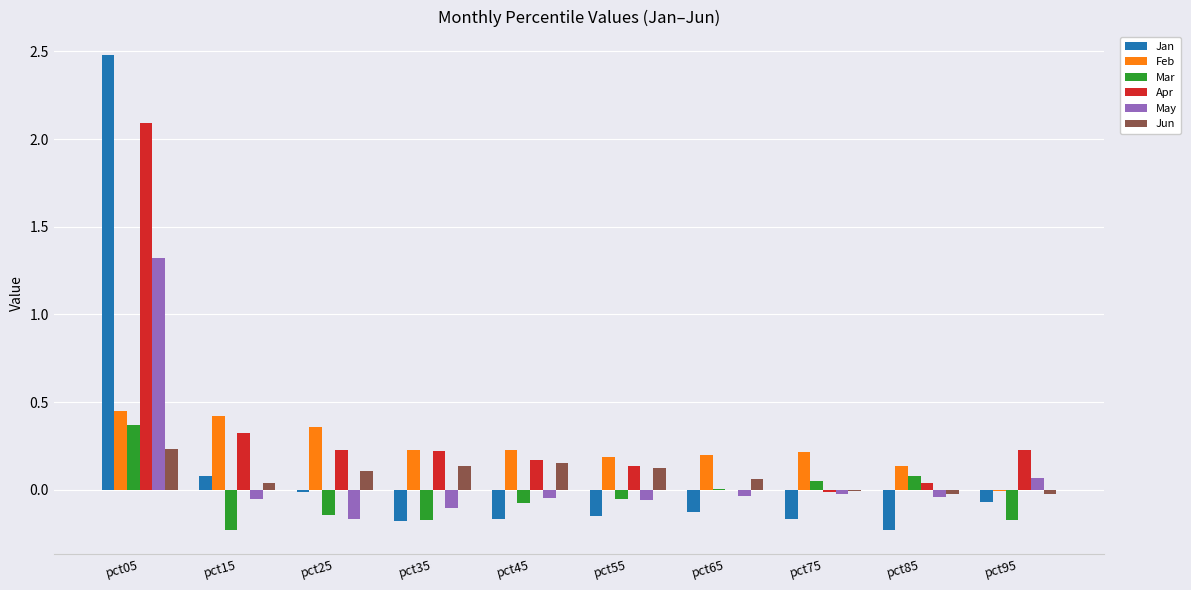

What is the difference between the Apr values at pct15 and pct85?

0.3